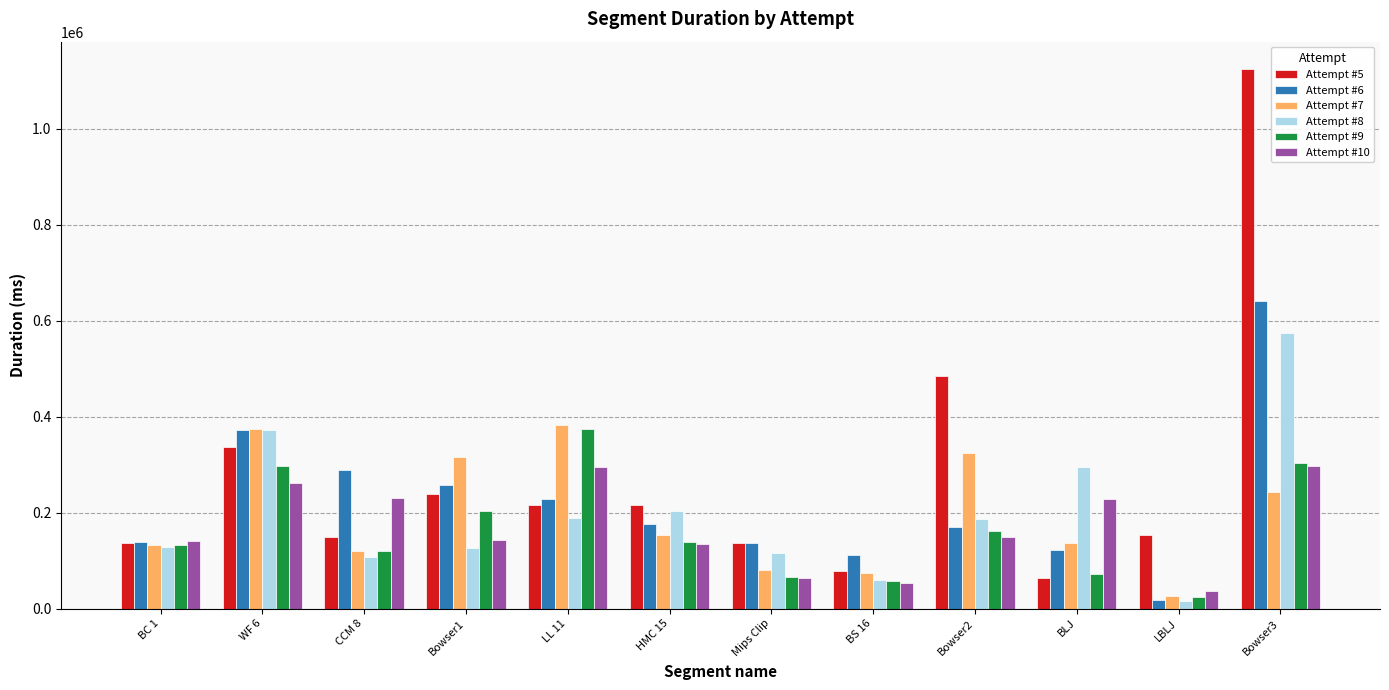

Which series changed the most between CCM 8 and Bowser3?

Attempt #5